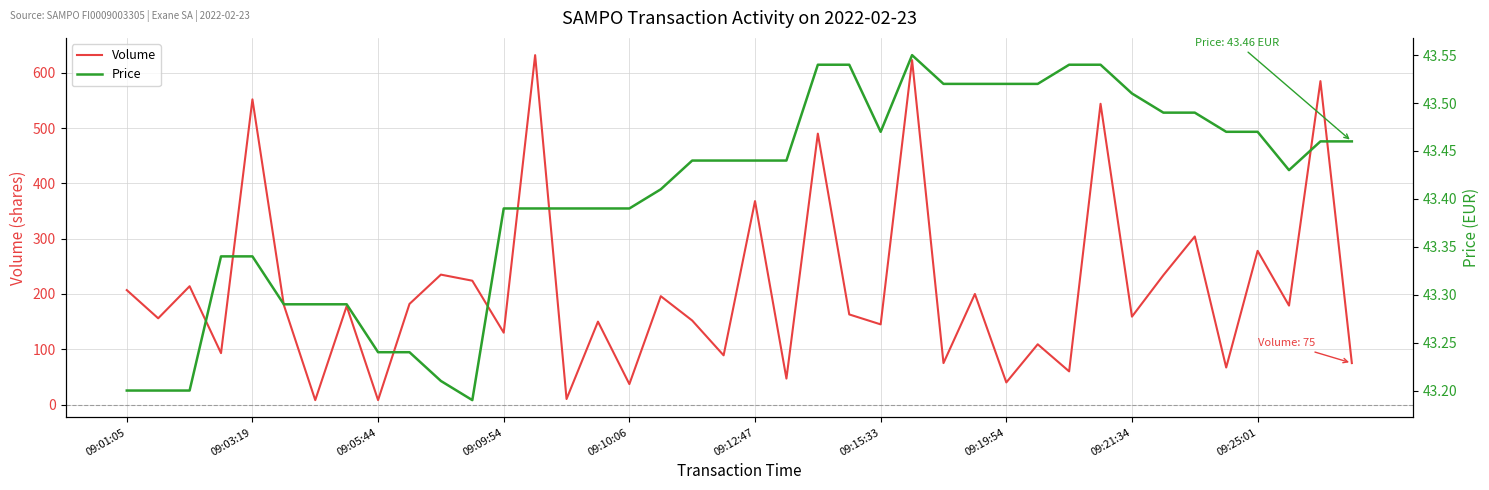

Which series changed the most between 09:01:05 and 25?

Volume